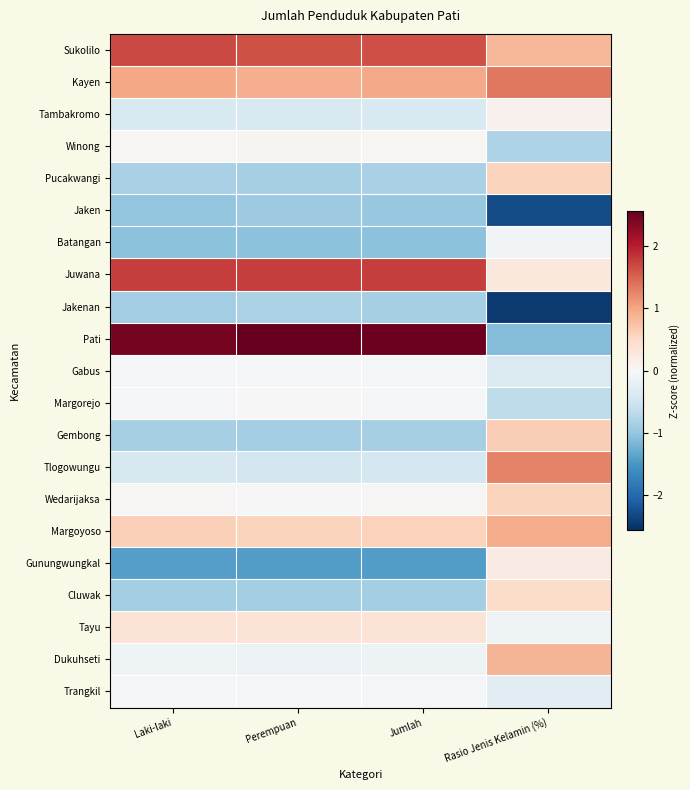

Rank the series by their maximum value, from highest to lowest.

Pati, Juwana, Sukolilo, Kayen, Tlogowungu, Margoyoso, Dukuhseti, Gembong, Pucakwangi, Wedarijaksa, Cluwak, Tayu, Gunungwungkal, Tambakromo, Winong, Margorejo, Gabus, Trangkil, Batangan, Jakenan, Jaken